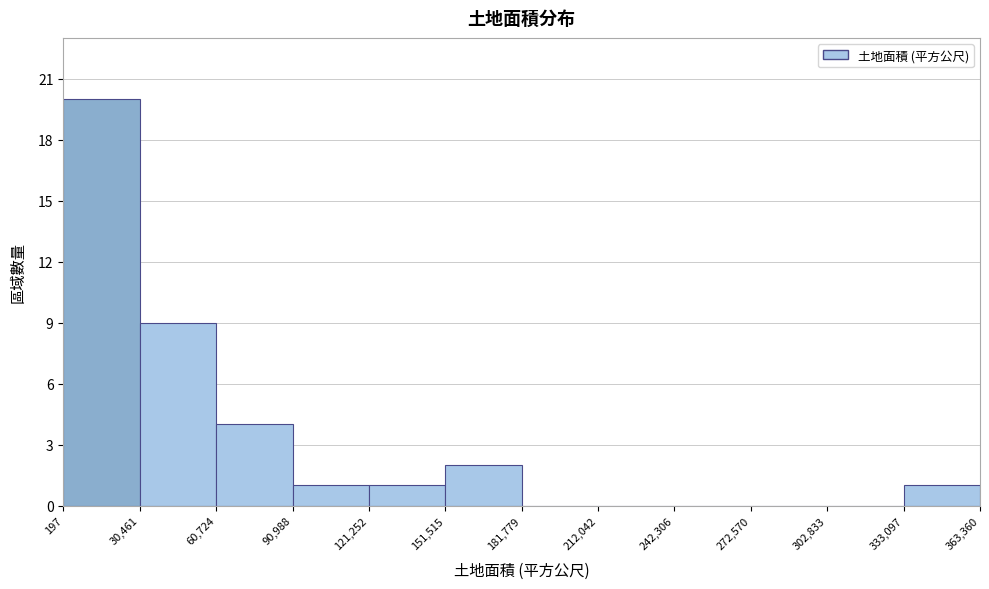

Which range on the x-axis has the tallest bar?

197 to 30,461